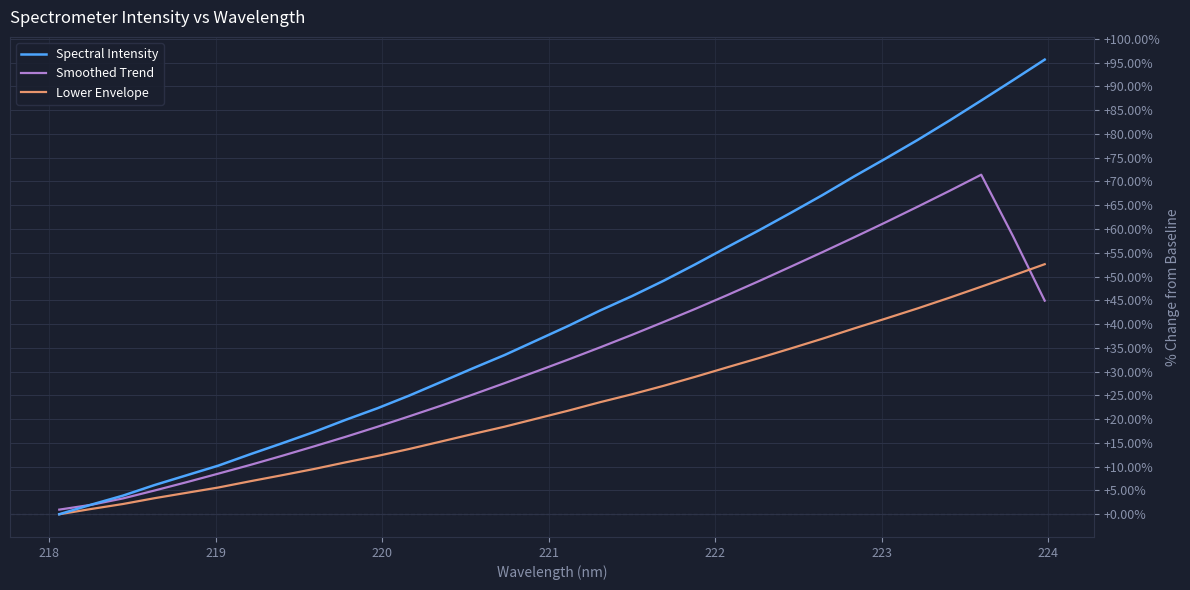

What is the sum of all Lower Envelope values?

730.8